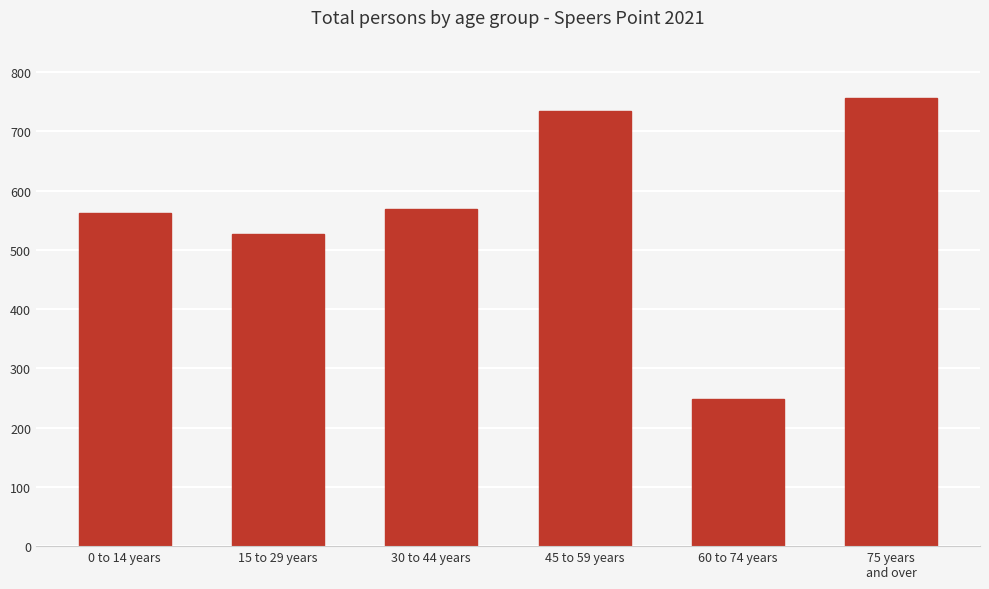

Approximately how many times larger is the value at 0 to 14 years compared to 60 to 74 years?

2.3